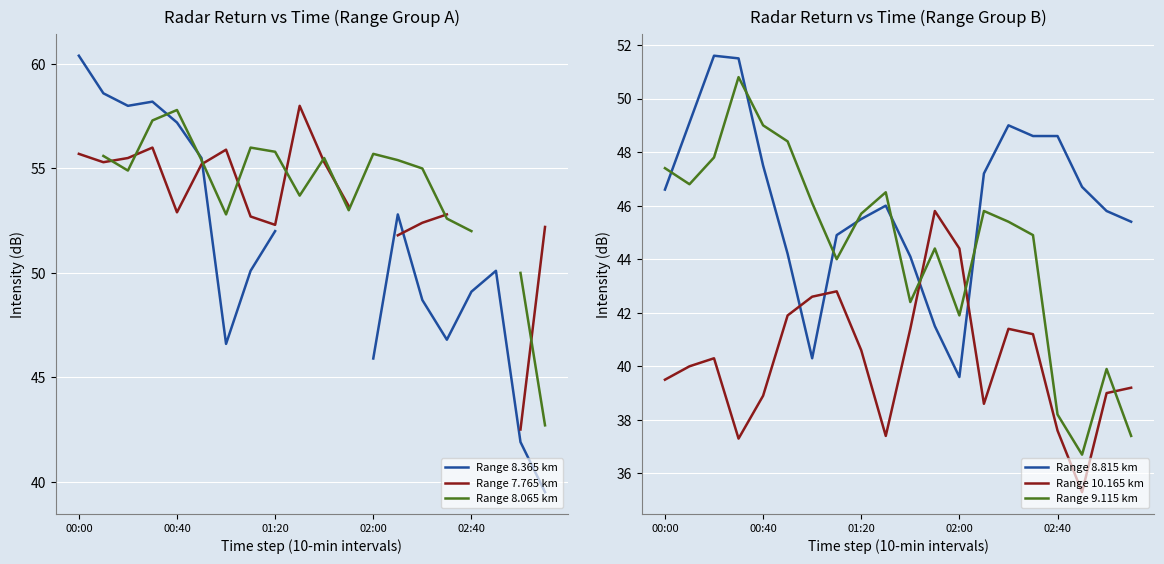

What is the highest value of the Range 10.165 km series?

45.8